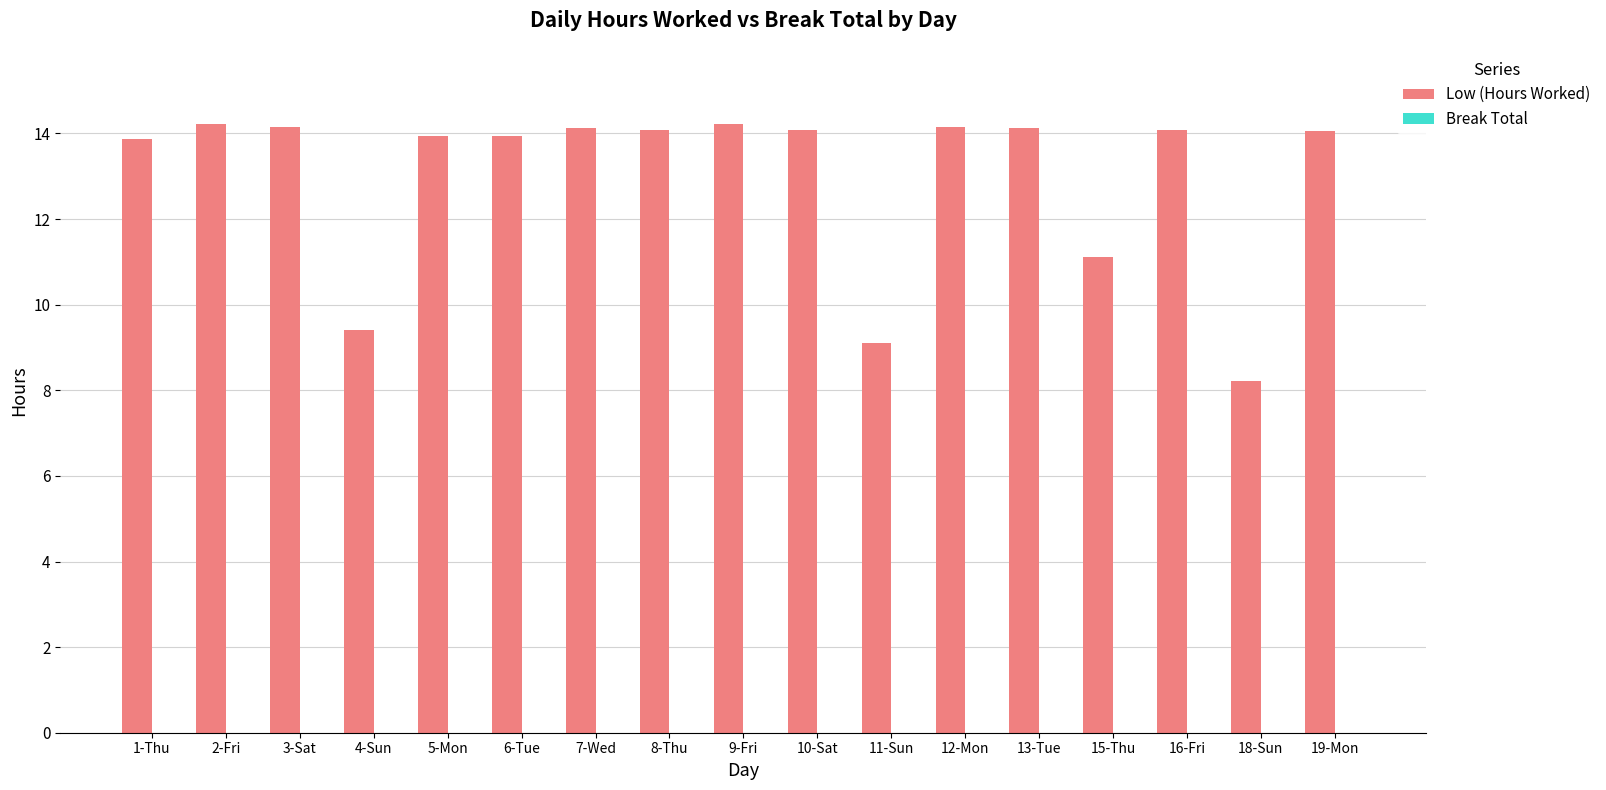

What position from the right is 8-Thu?

10